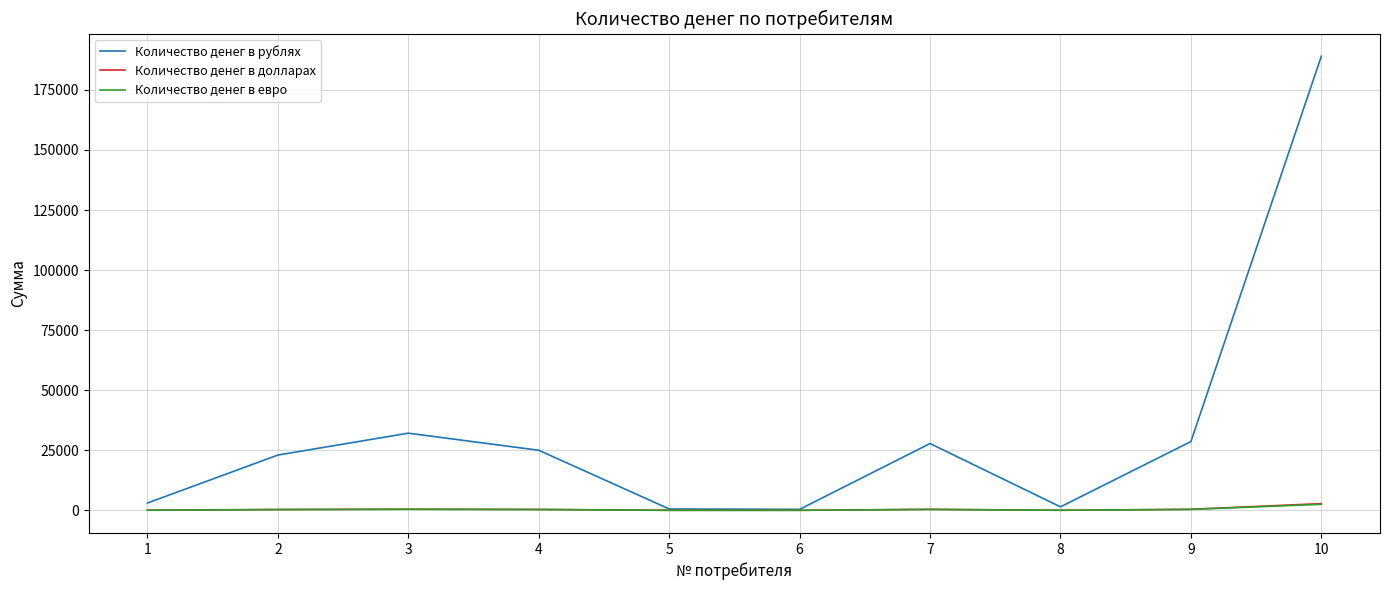

Which series changed the most between 5 and 7?

Количество денег в рублях